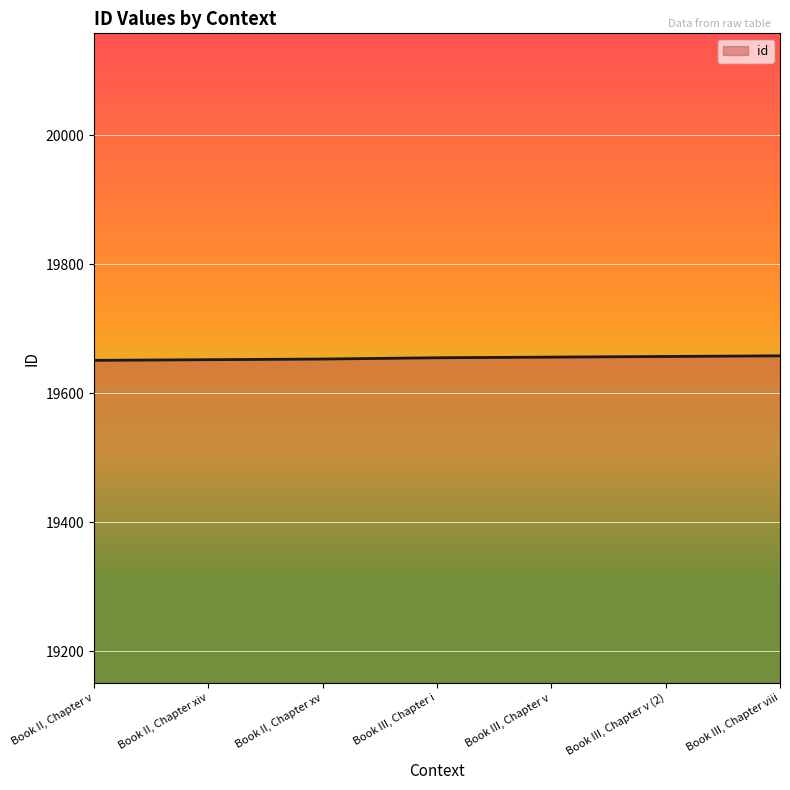

How many categories are shown in the chart?

7